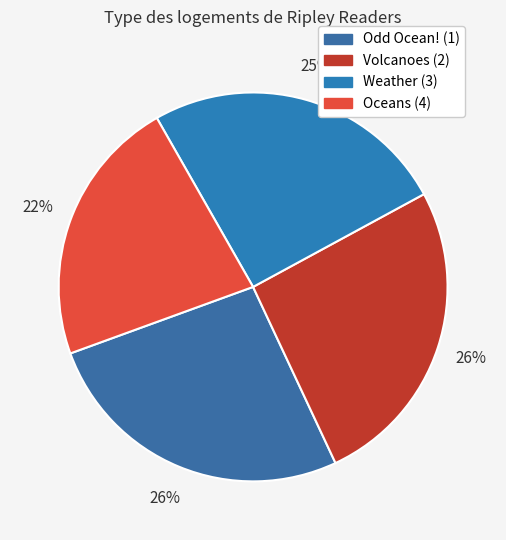

Rank the categories by value from lowest to highest.

Ripley Twists PB: Oceans, Ripley Readers LEVEL1 Weather, Ripley Readers LEVEL4 Volcanoes, Ripley Readers LEVEL3 Odd Ocean!